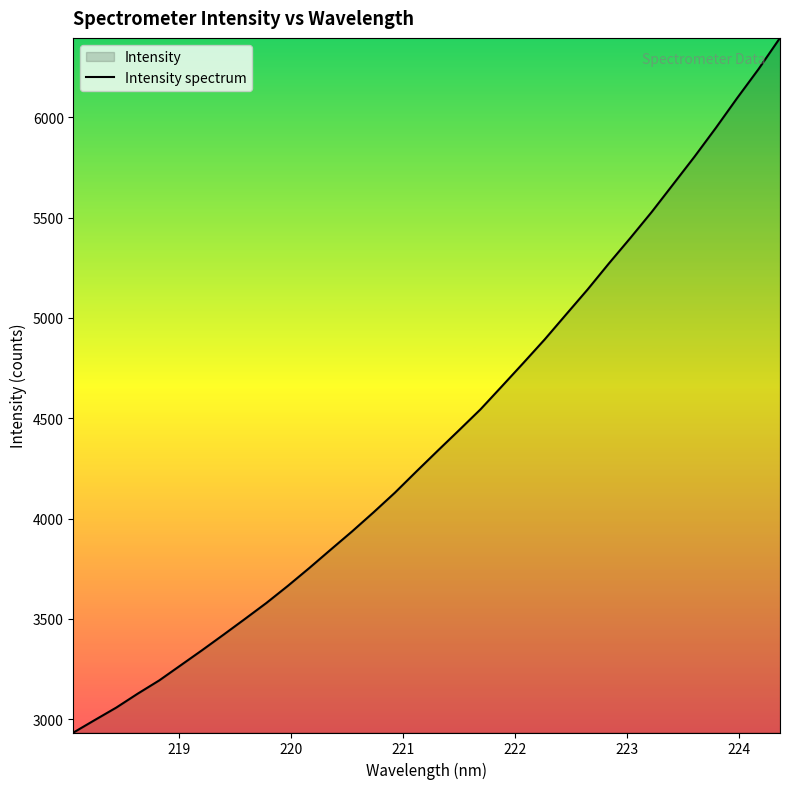

What is the minimum value shown in the chart?

2934.1